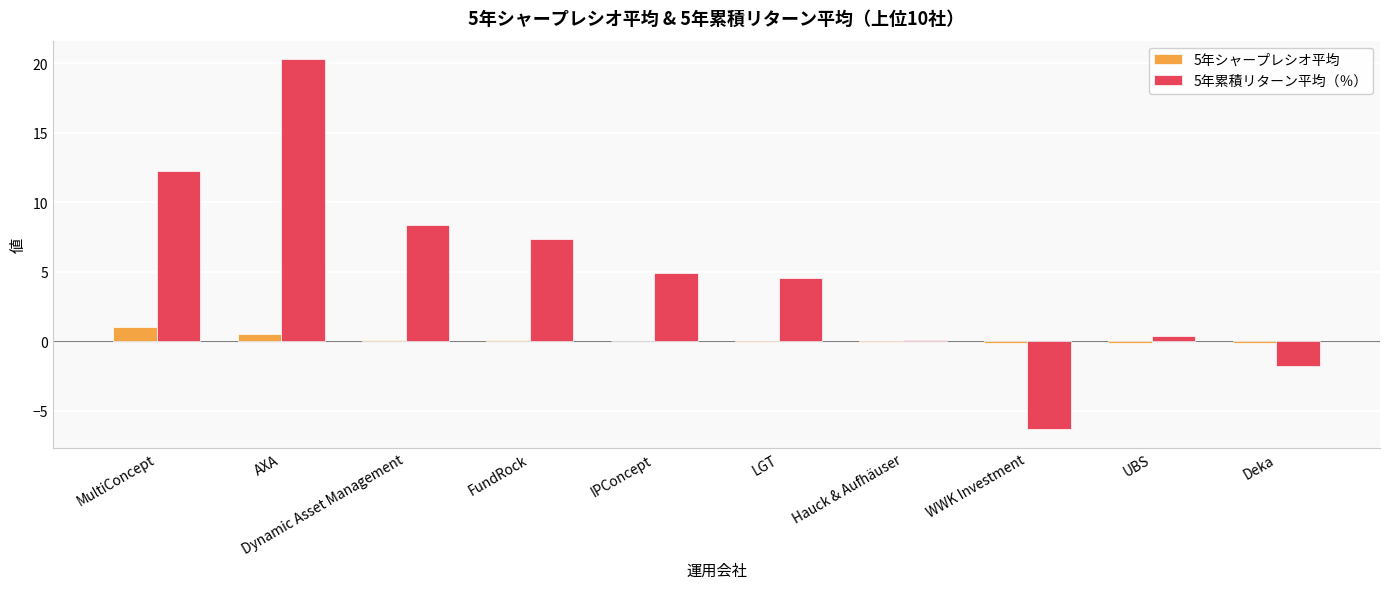

What is the highest value of the 5年累積リターン平均（％） series?

20.3